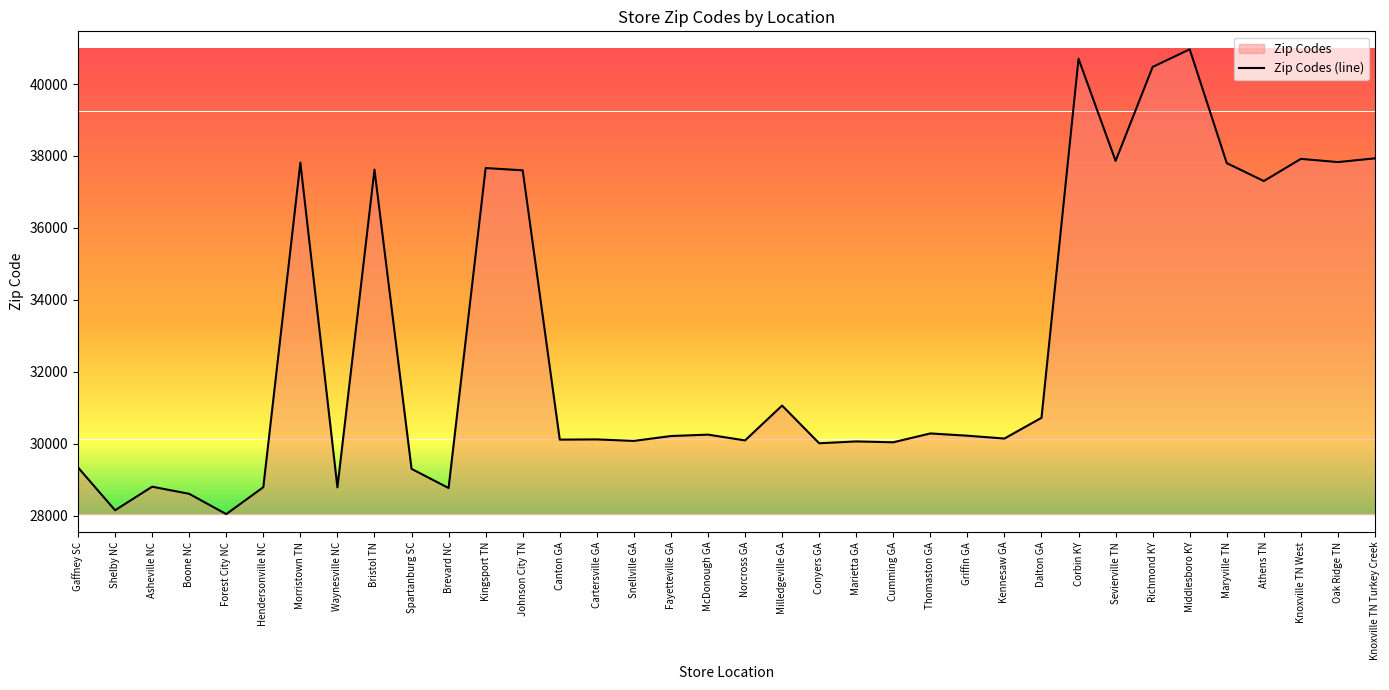

What is the label of the 19th point from the right?

McDonough GA